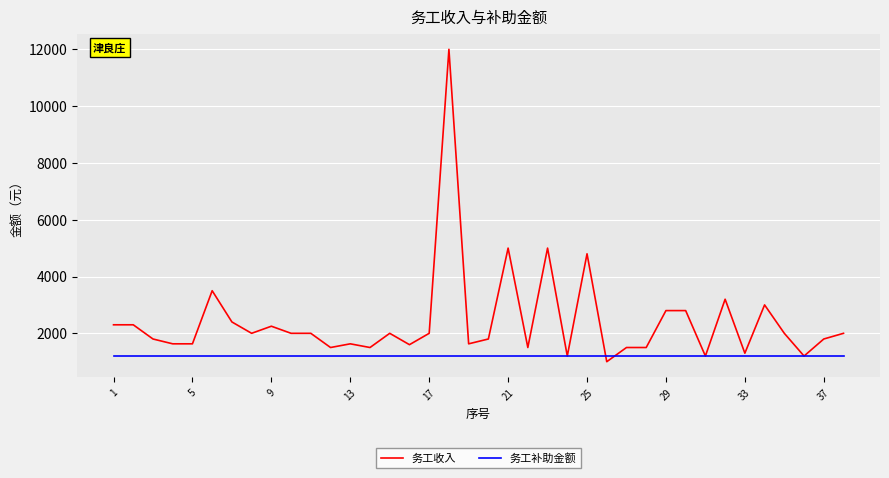

Which series has the largest total across all categories?

务工收入